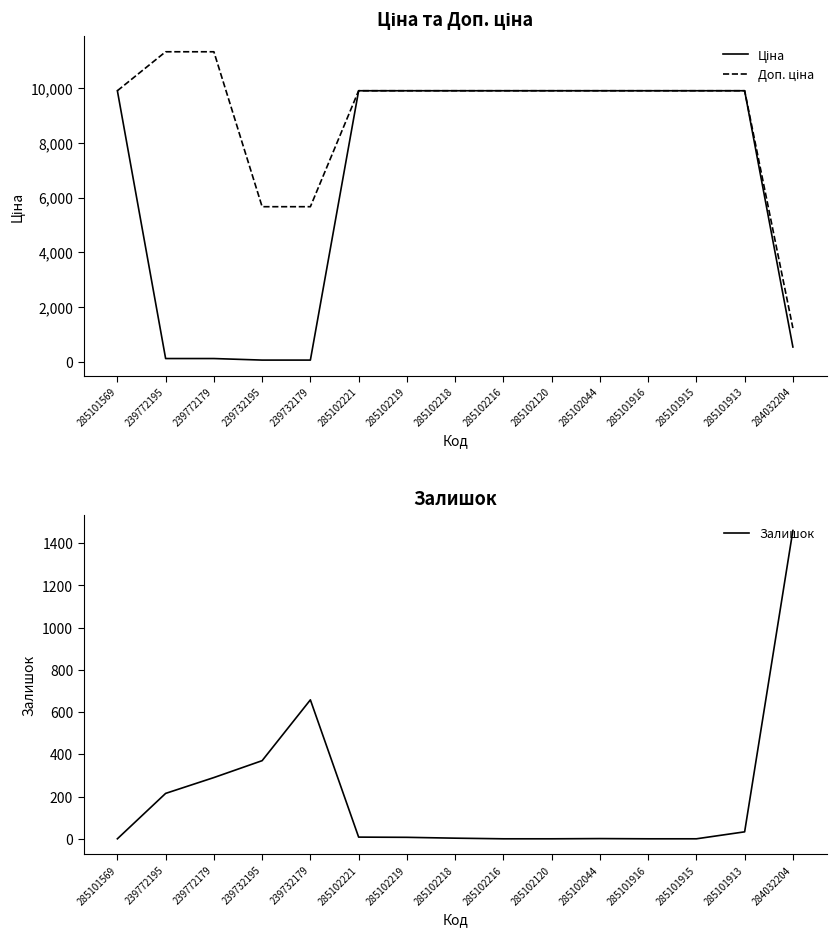

Reading left to right, extract all data points from this chart.

Ціна: 9908.5	113.3	113.3	56.7	56.7	9908.5	9908.5	9908.5	9908.5	9908.5	9908.5	9908.5	9908.5	9908.5	535.4
Доп. ціна: 9908.5	11334.0	11334.0	5667.0	5667.0	9908.5	9908.5	9908.5	9908.5	9908.5	9908.5	9908.5	9908.5	9908.5	1227.2
Залишок: 0.0	215.0	290.0	370.0	658.0	8.0	7.0	3.0	0.0	0.0	1.0	0.0	0.0	33.0	1460.0